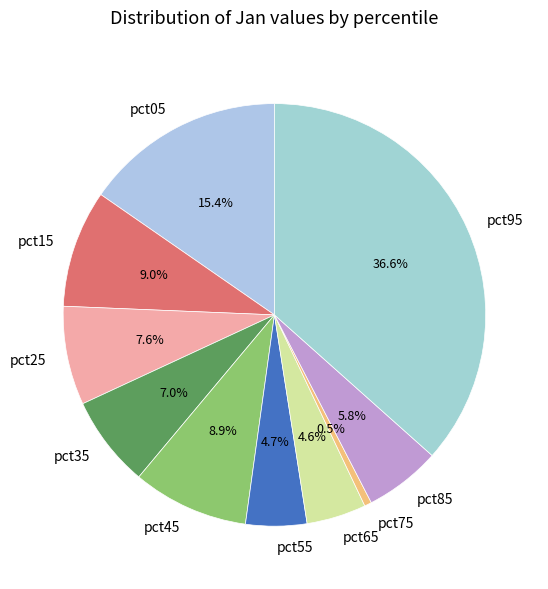

Is the sum of pct95 and pct85 greater than half?

No